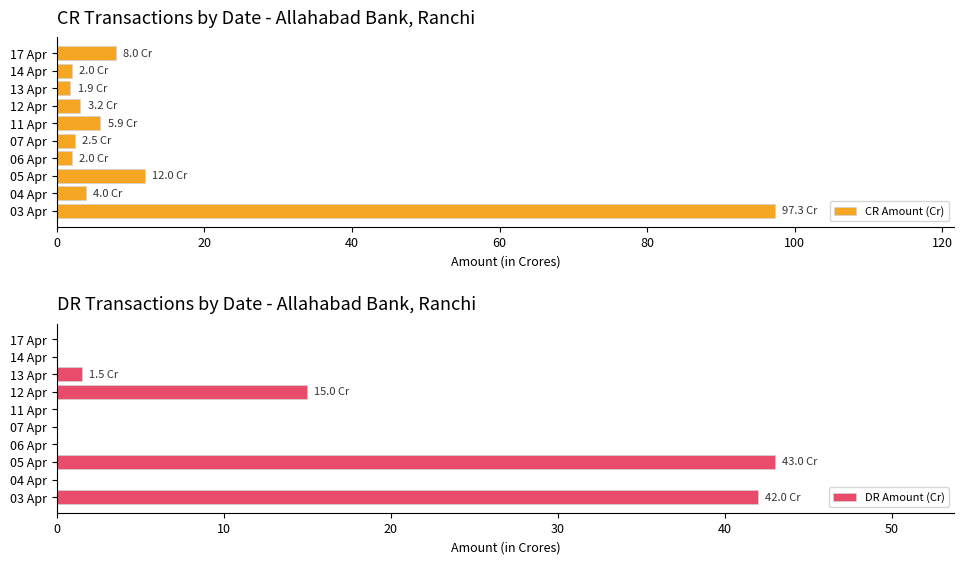

What is the greatest value displayed?

97.3